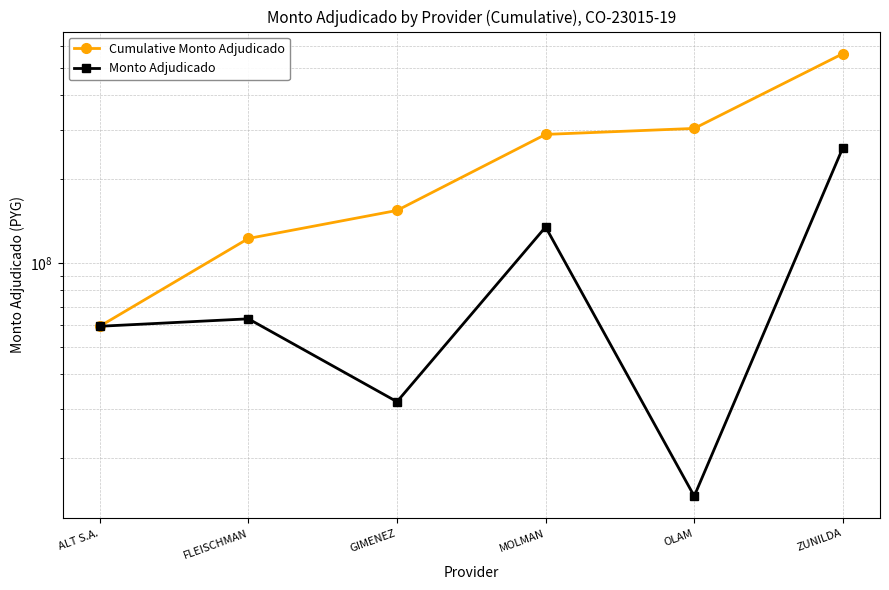

Which series has the largest range (max minus min)?

Cumulative Monto Adjudicado